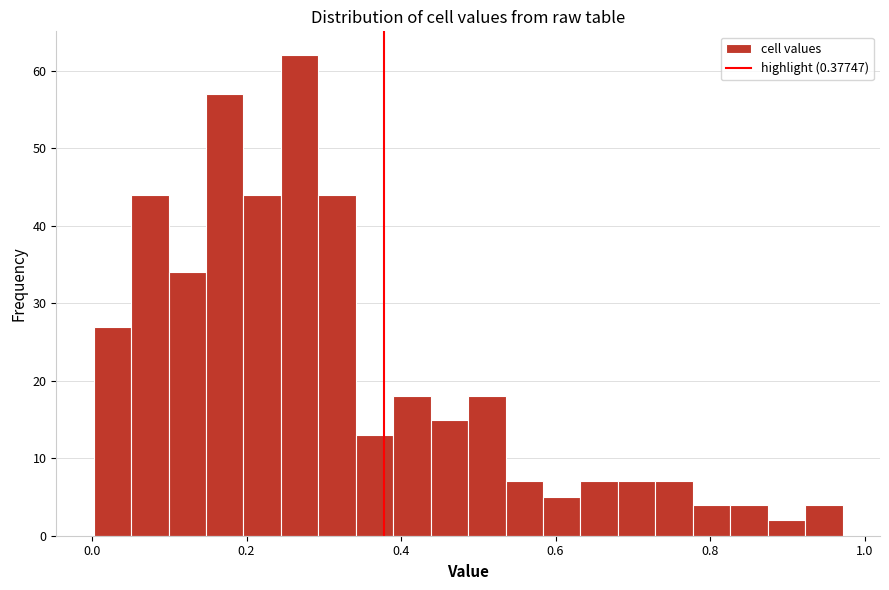

Read against the x-axis, roughly where is the centre of the tallest bar?

0.26